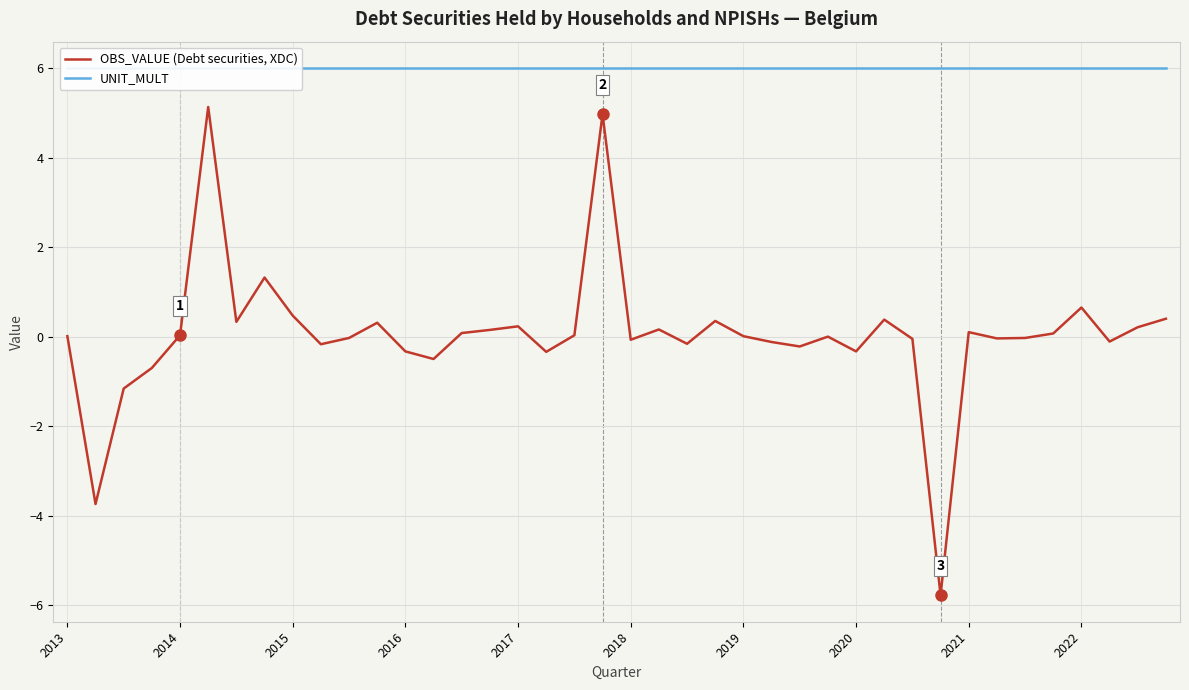

What is the minimum value for OBS_VALUE (Debt securities, XDC)?

-5.8